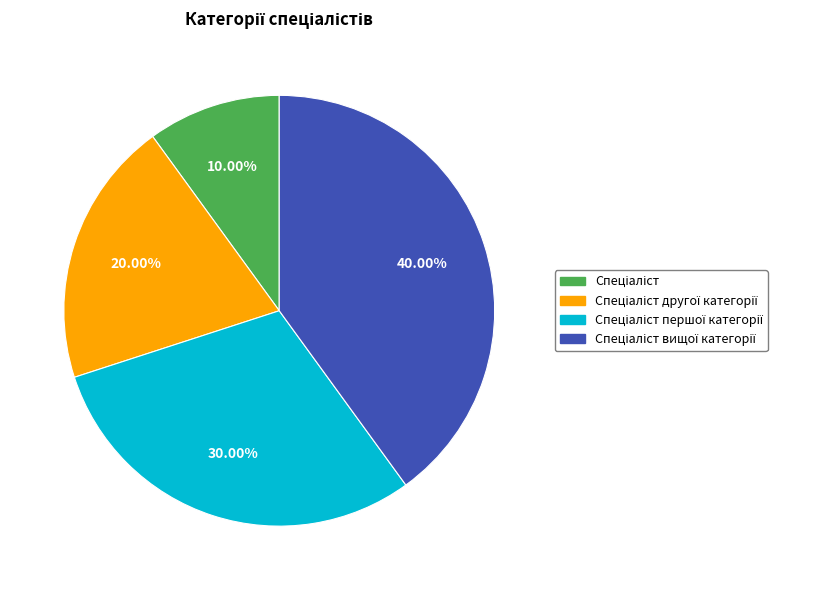

Is there a majority slice in this chart?

No